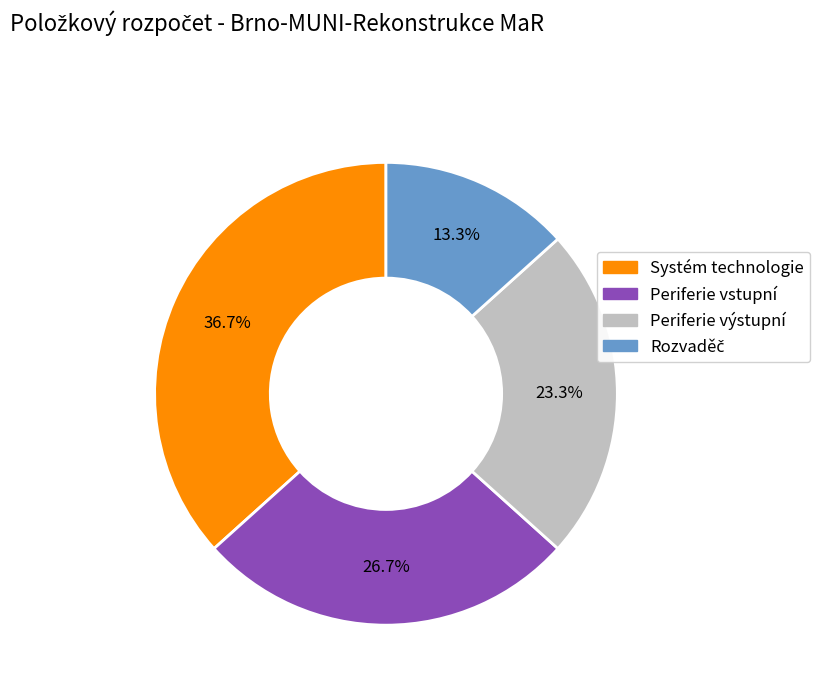

What is the ratio of the value at Systém technologie to the value at Periferie vstupní?

1.4